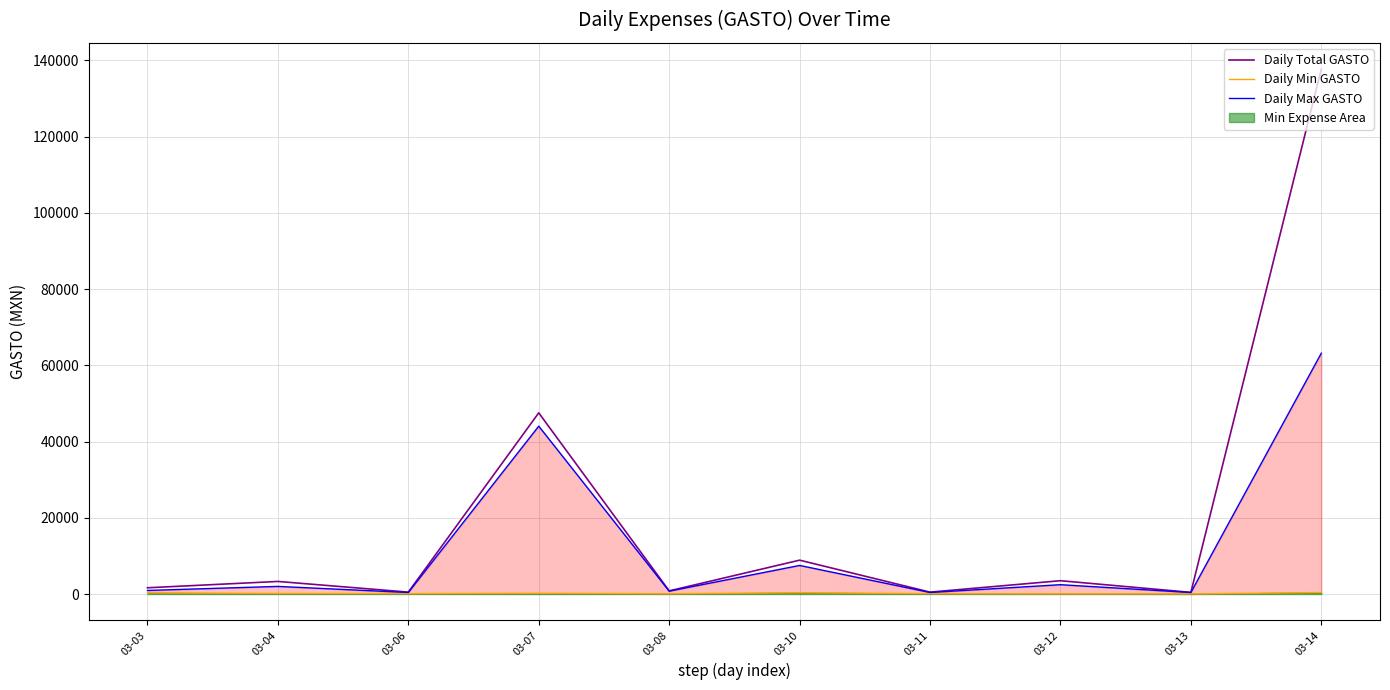

How many data points in Daily Max GASTO are less than 2000?

5